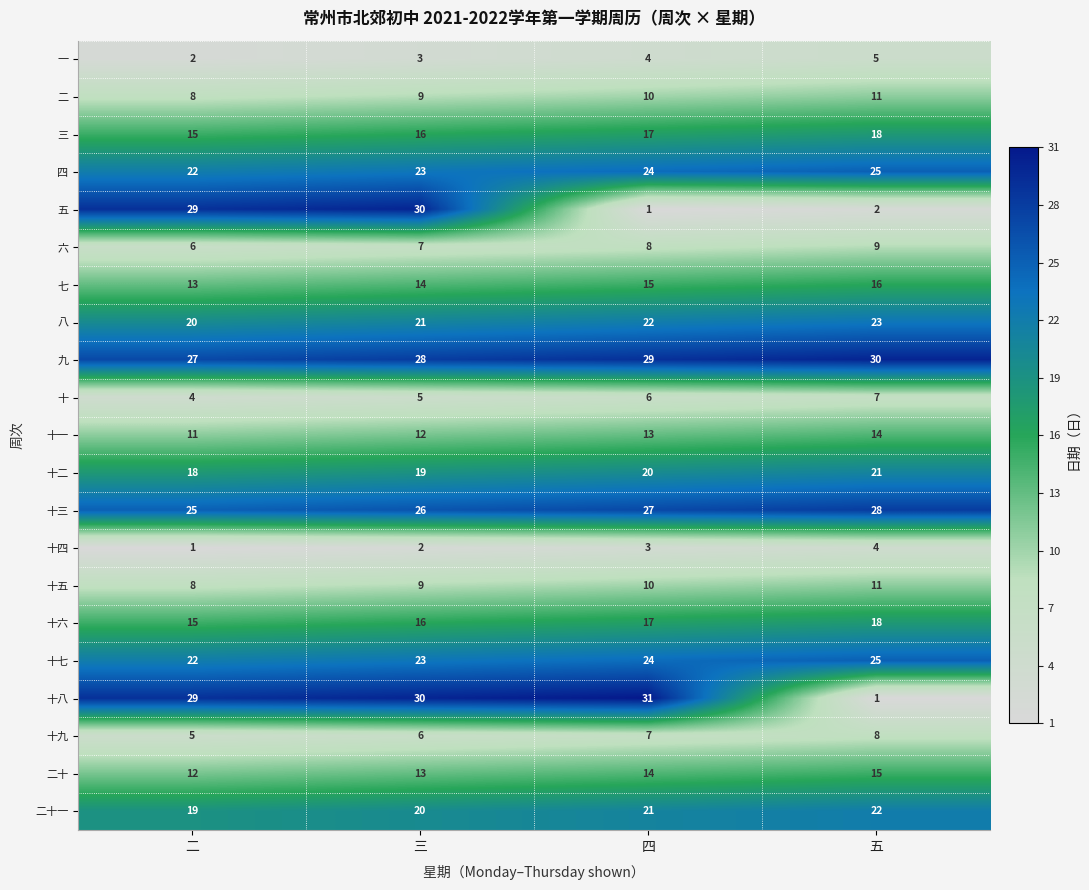

How many 八 values are between 21 and 23?

3